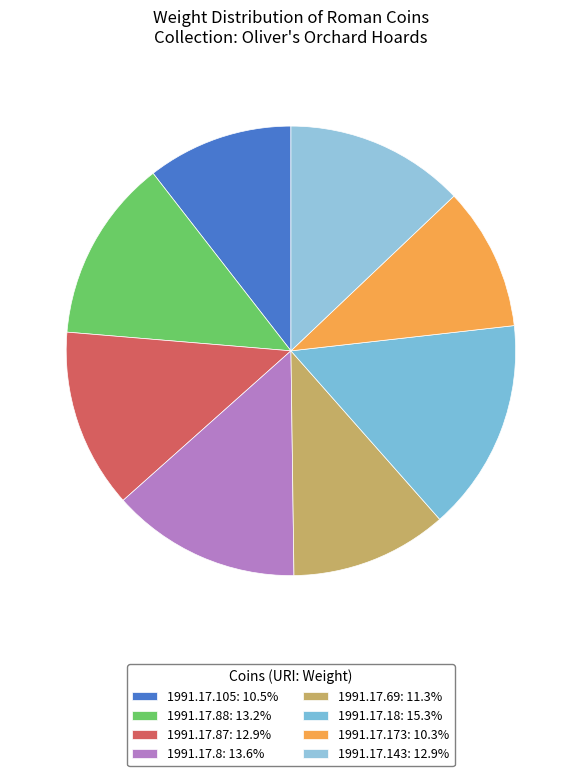

What is the smallest slice in the pie chart?

1991.17.173